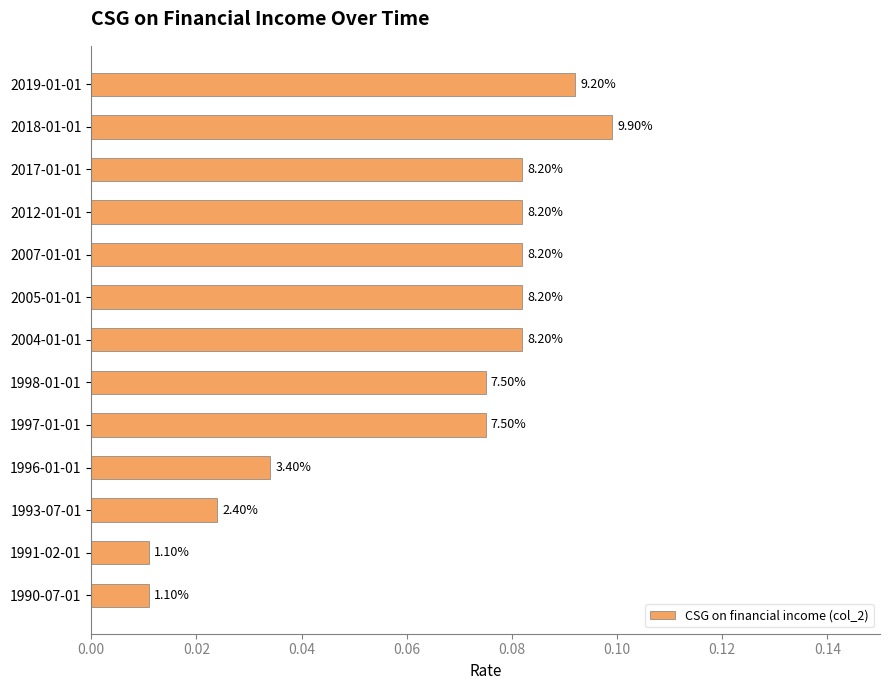

How many bars are there in total?

13